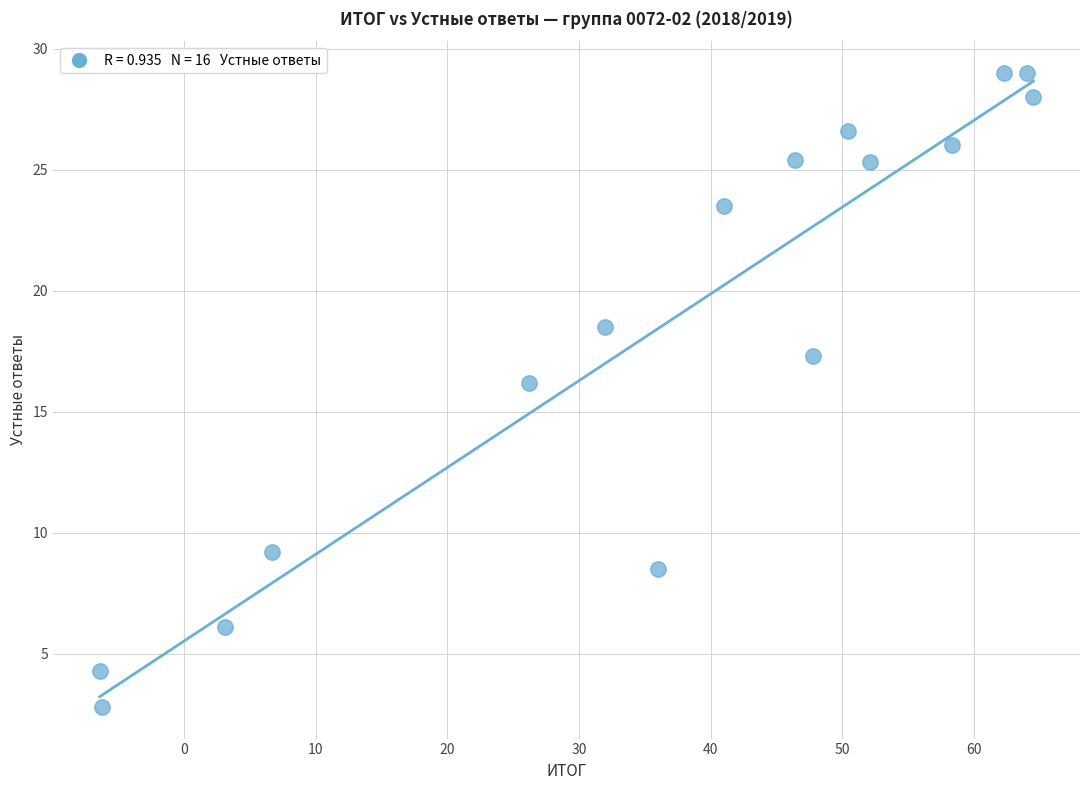

What Y value in the scatter plot is closest to 15?

16.2